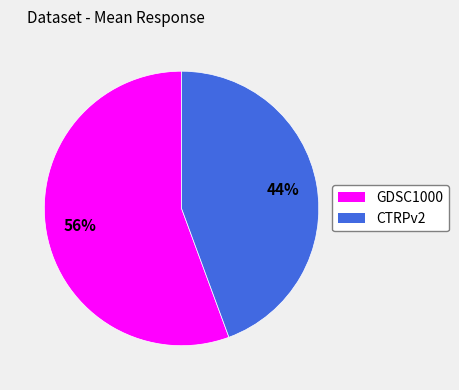

To the nearest percent, what is the average slice percentage?

50%